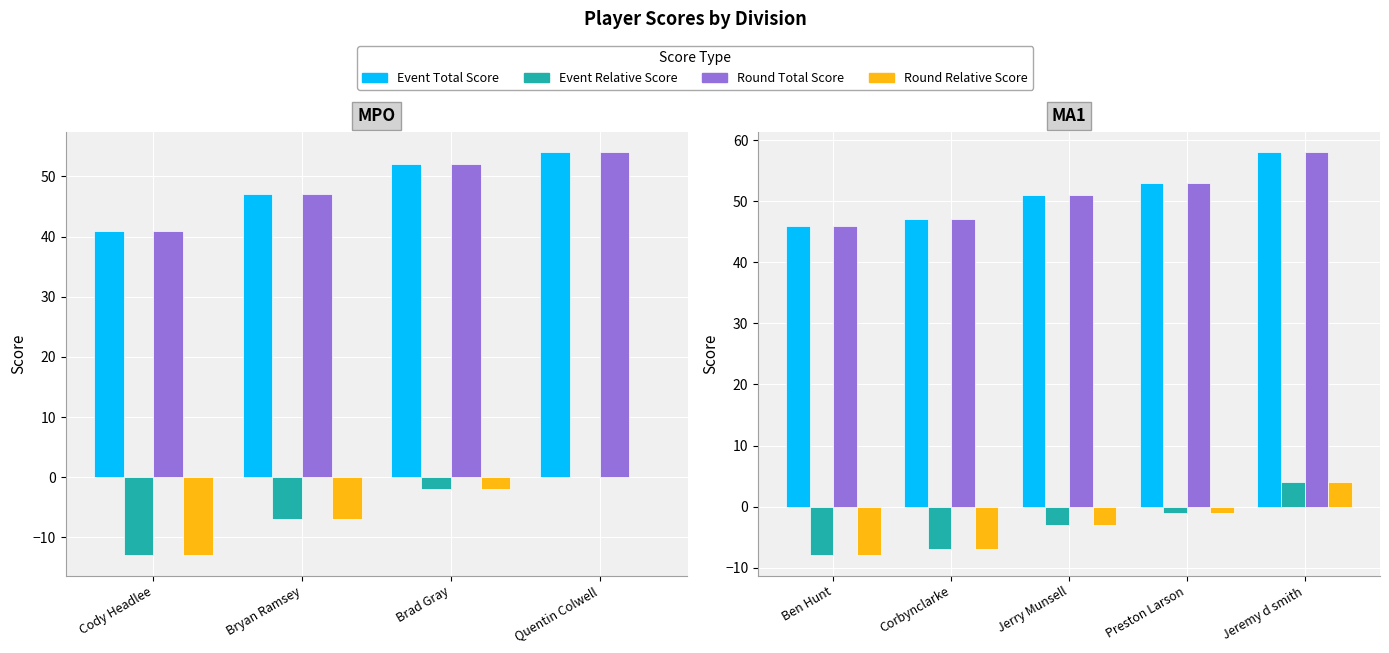

Rank the series by their maximum value, from highest to lowest.

Event Total Score, Round Total Score, Event Relative Score, Round Relative Score